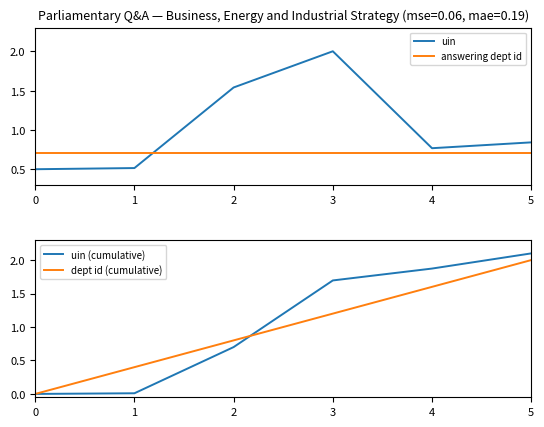

Reading left to right, list all the values displayed in this chart.

uin: 0.5	0.5	1.5	2.0	0.8	0.8
answering dept id: 0.7	0.7	0.7	0.7	0.7	0.7
uin (cumulative): 0.0	0.0	0.7	1.7	1.9	2.1
dept id (cumulative): 0.0	0.4	0.8	1.2	1.6	2.0